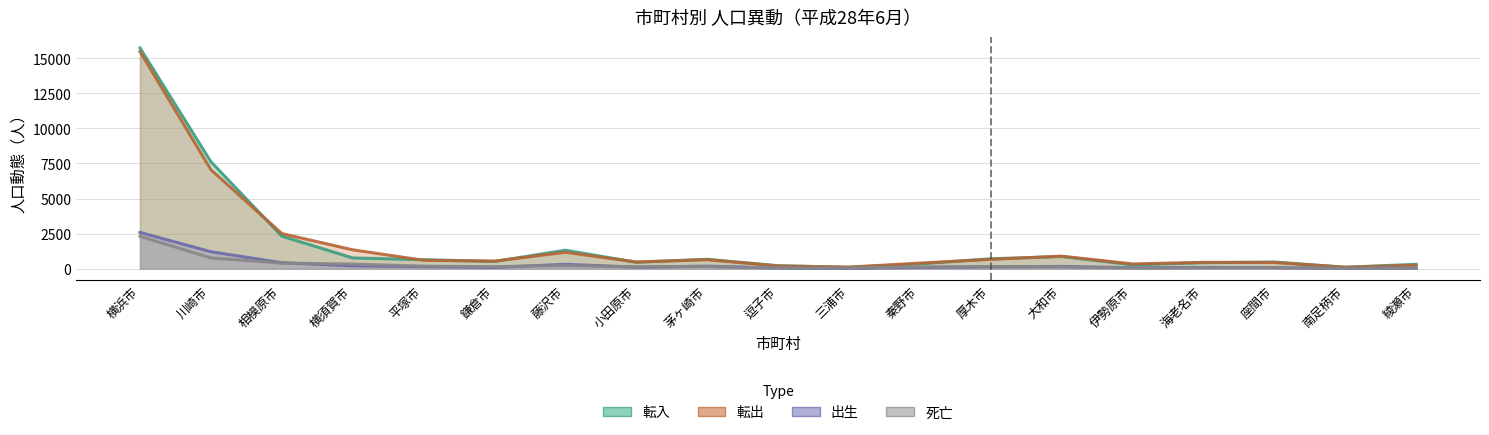

What is the label of the 11th point from the right?

茅ヶ崎市